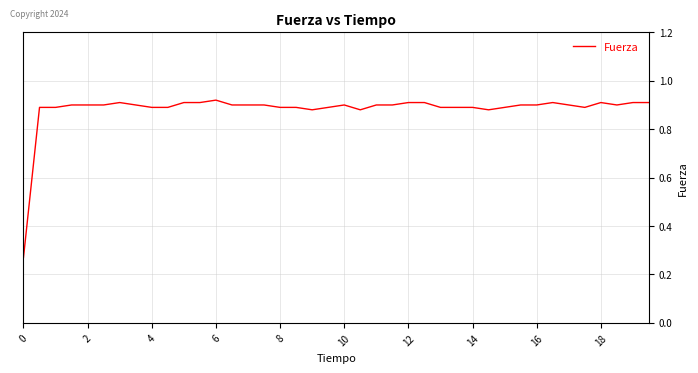

How many lines are shown in the chart?

1